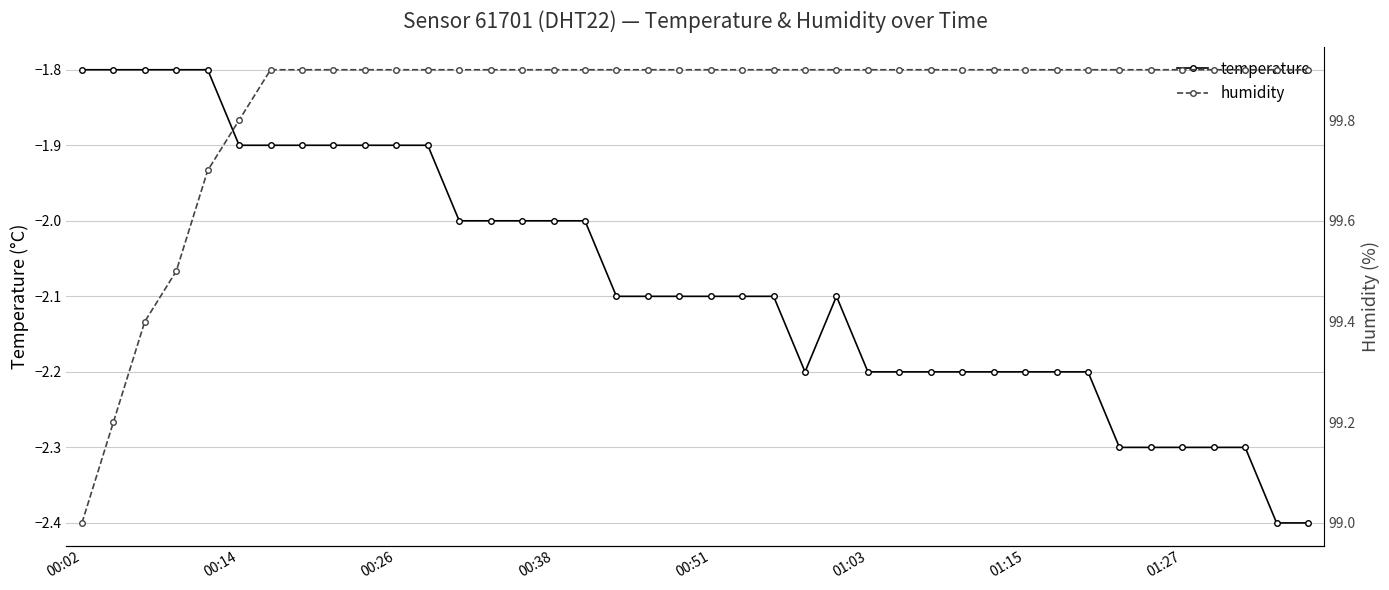

Which series has the largest total across all categories?

humidity